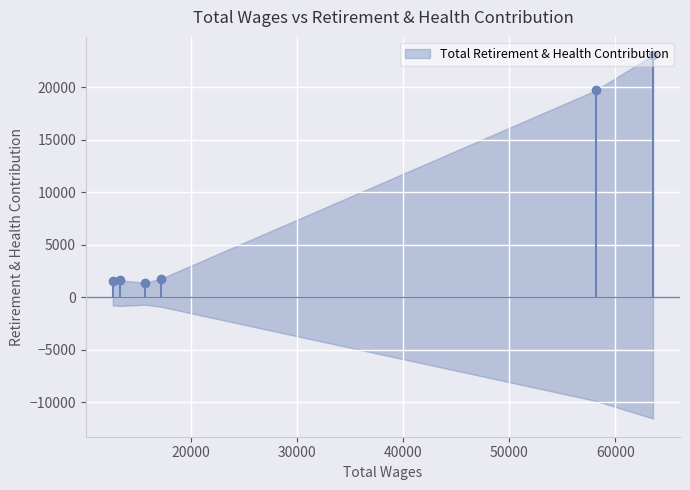

How many points are lower than both their immediate neighbors (excluding endpoints)?

1